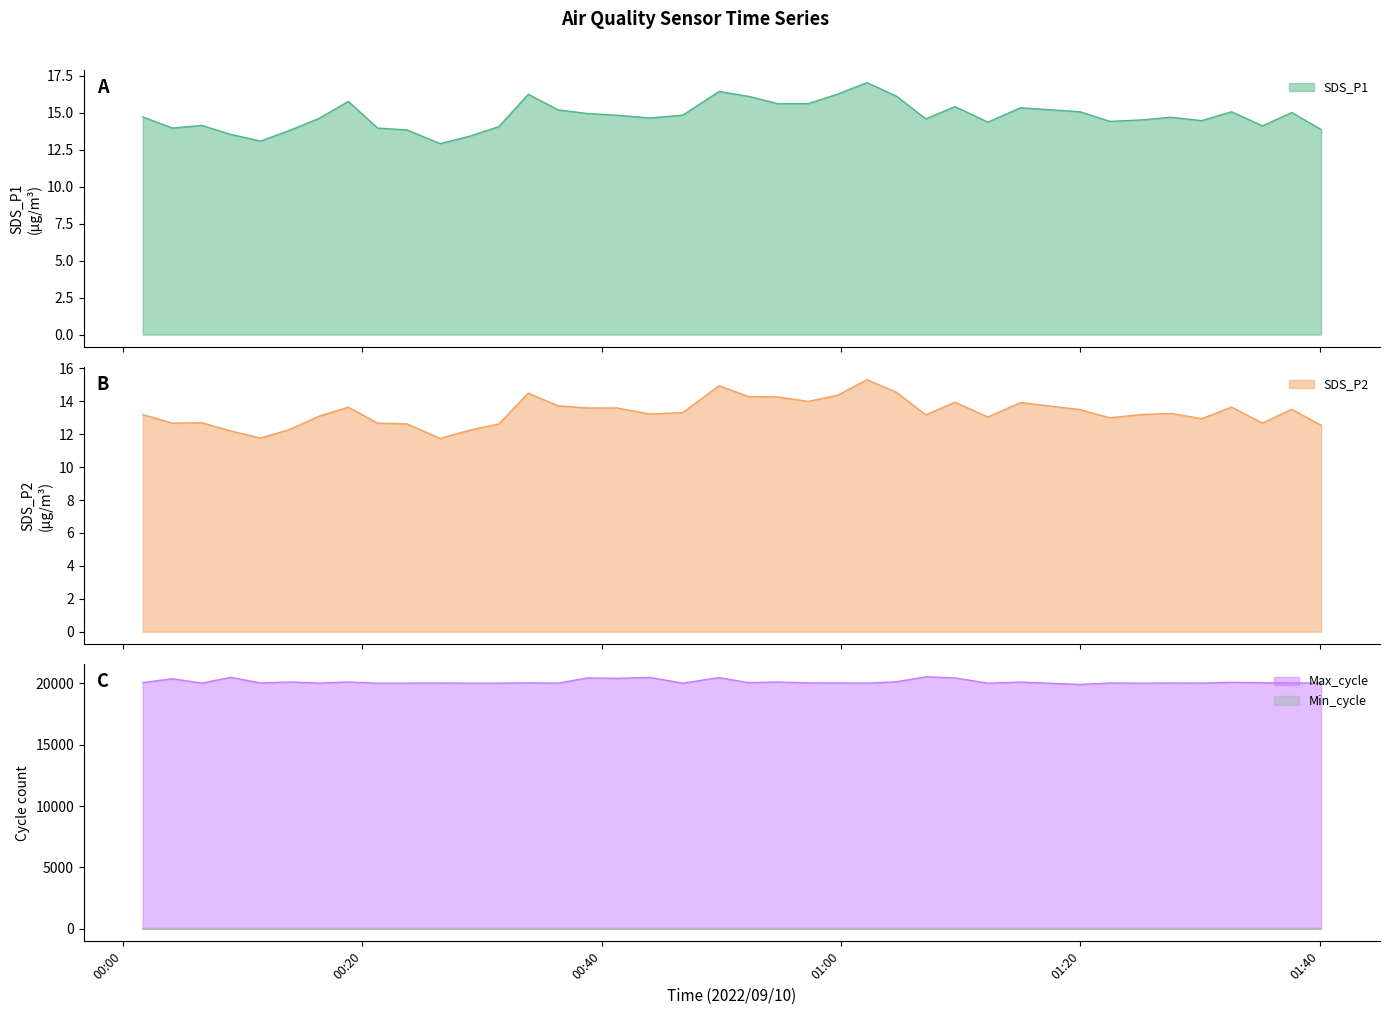

Which series changed the most between 2022/09/10 00:04:07 and 2022/09/10 00:57:15?

Max_cycle